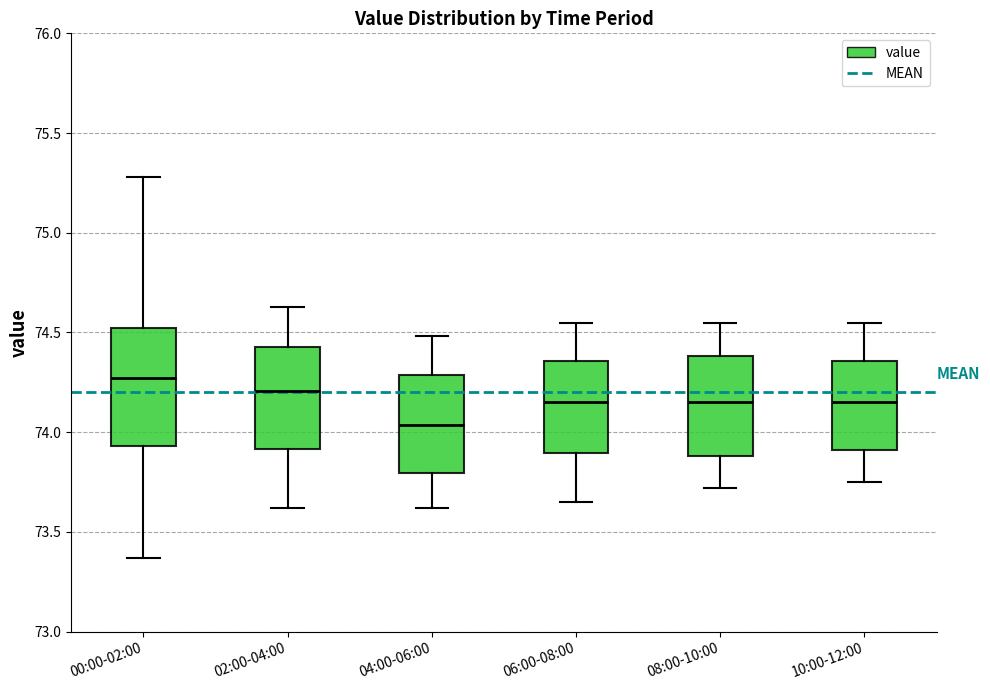

Reading left to right, read every box against the y-axis: the position of its median line, the range the box covers, and the ends of its whiskers. The values are not printed on the chart, so give them approximately, as read against the axis.

00:00-02:00: median 74.25, box 73.95 to 74.50, whiskers 73.35 to 75.30
02:00-04:00: median 74.20, box 73.90 to 74.45, whiskers 73.60 to 74.65
04:00-06:00: median 74.05, box 73.80 to 74.30, whiskers 73.60 to 74.50
06:00-08:00: median 74.15, box 73.90 to 74.35, whiskers 73.65 to 74.55
08:00-10:00: median 74.15, box 73.90 to 74.40, whiskers 73.70 to 74.55
10:00-12:00: median 74.15, box 73.90 to 74.35, whiskers 73.75 to 74.55